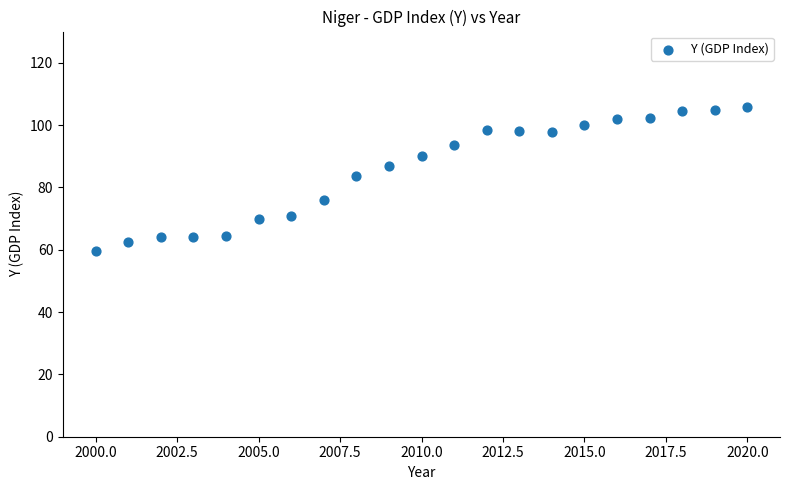

What is the range of X values (max minus min)?

20.0